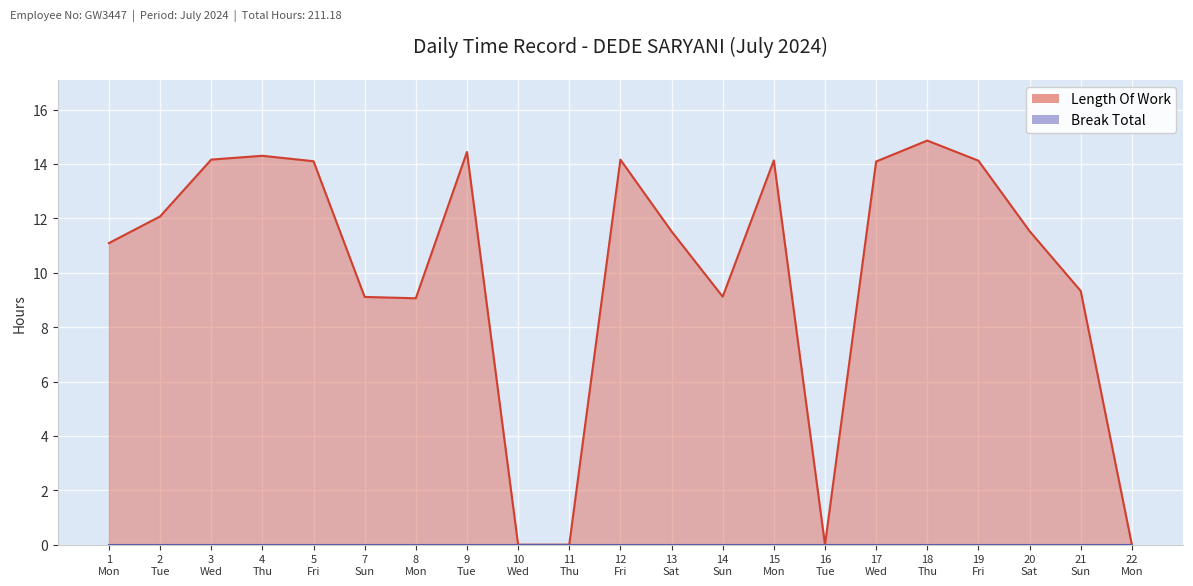

Between 8 Mon and 11 Thu, which is larger?

8 Mon